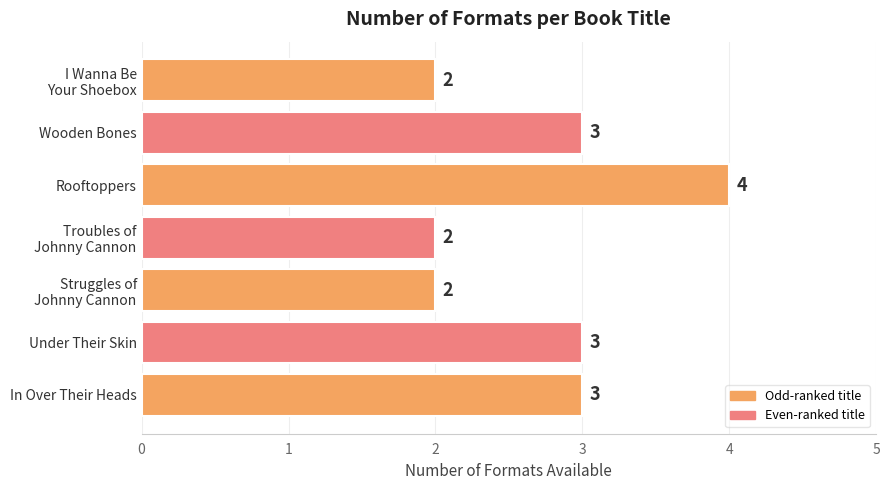

The value at Wooden Bones is 3. True or false?

True